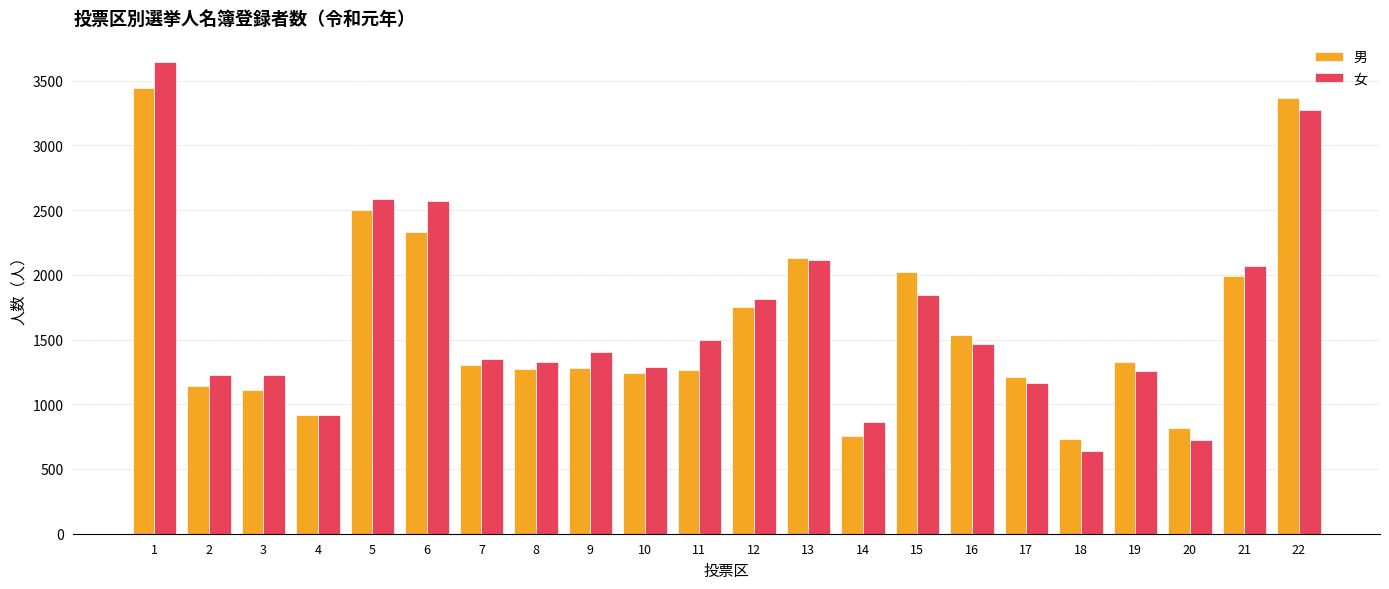

What is the total value across all series at 6?

4896